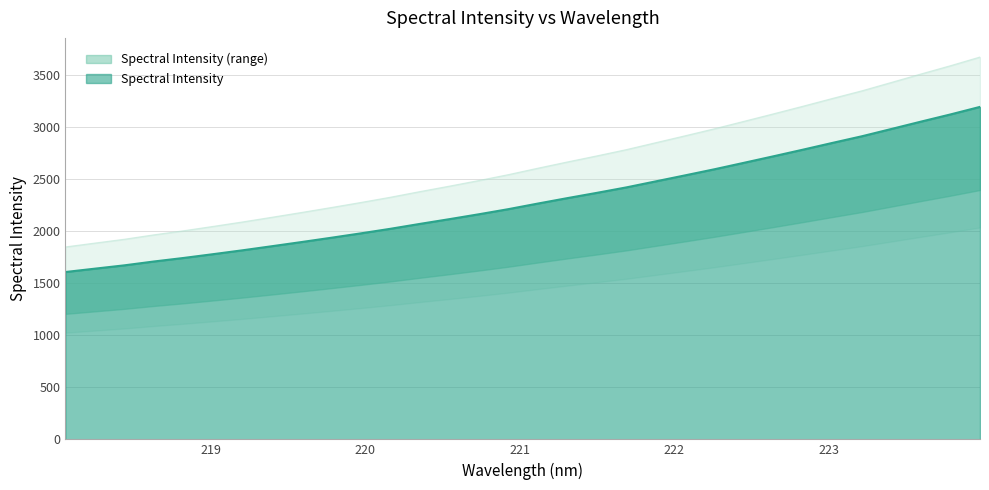

True or false: the data shows 2211.5 at 220.9264.

True